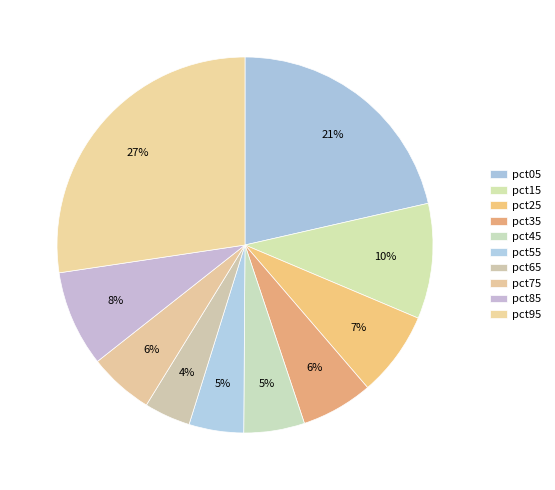

The pct75 slice represents 6% of the pie. True or false?

True